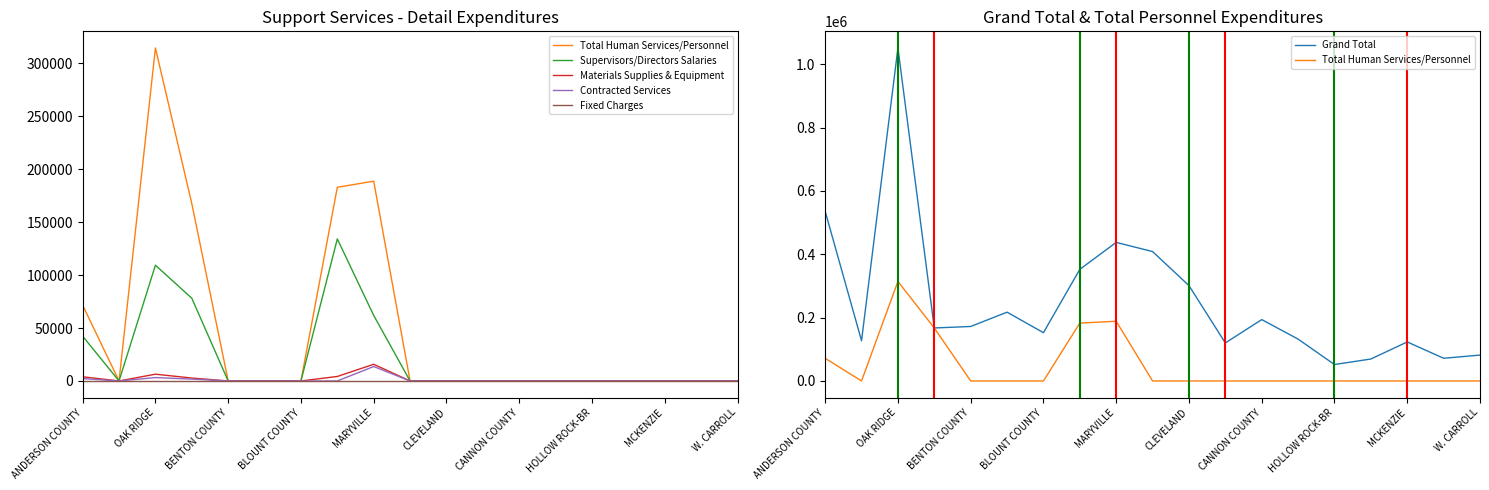

Which series has the widest spread of values?

Grand Total